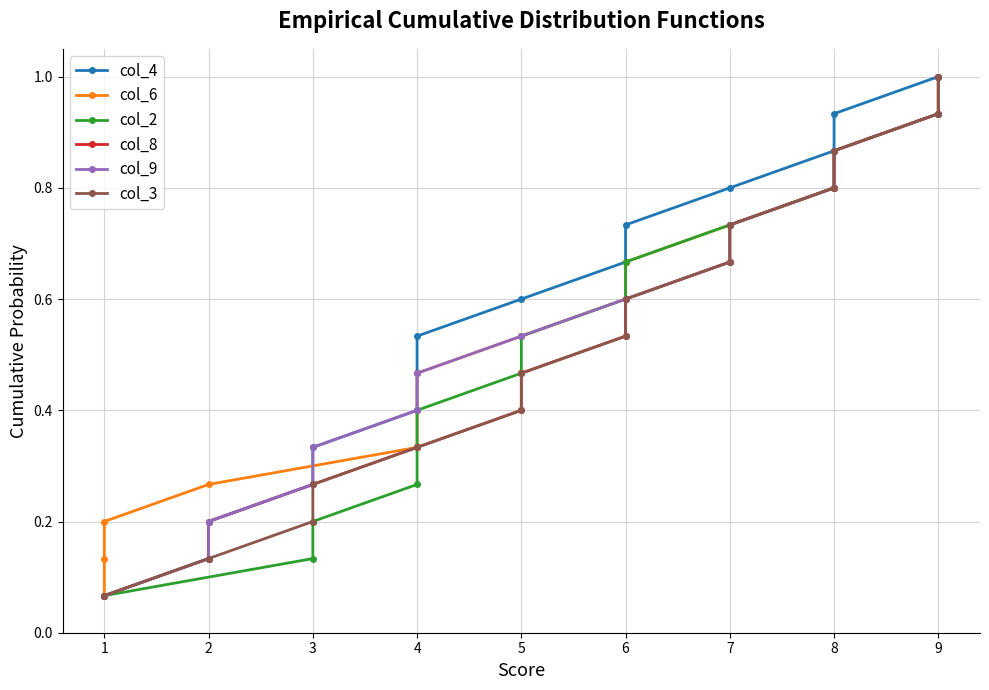

Does the chart have visible grid lines?

Yes